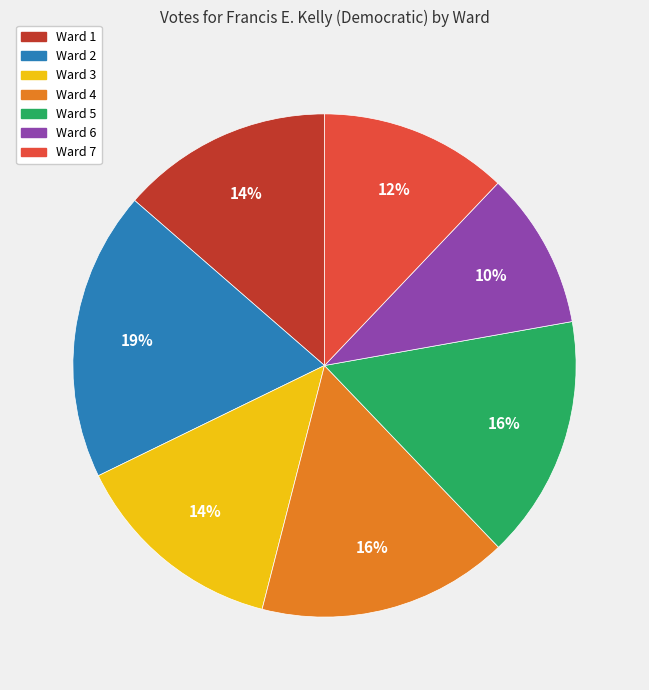

What percentage is the Ward 3 slice, to the nearest percent?

14%